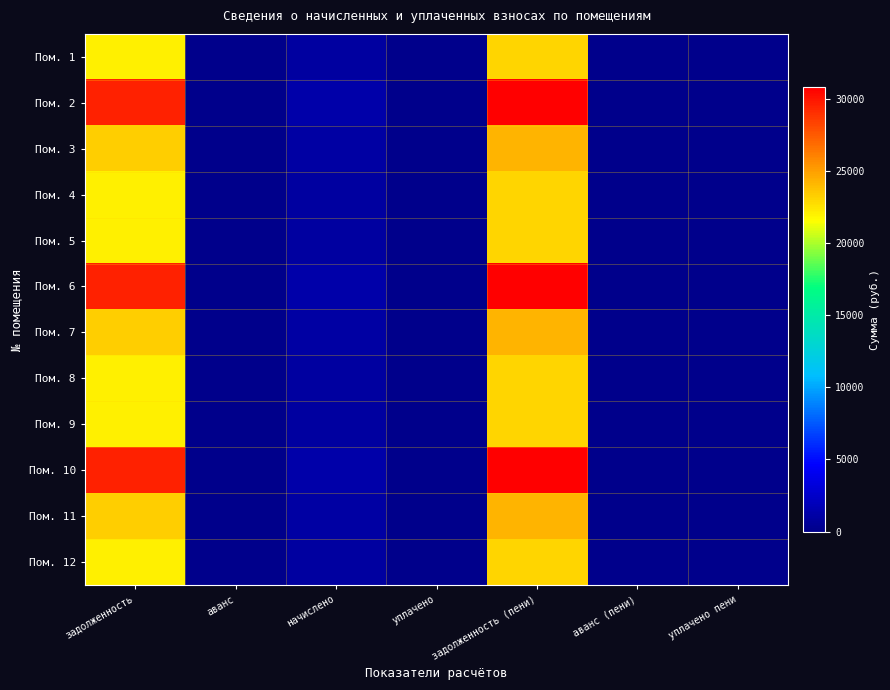

What is the difference between the highest and lowest values at задолженность (пени)?

7821.1